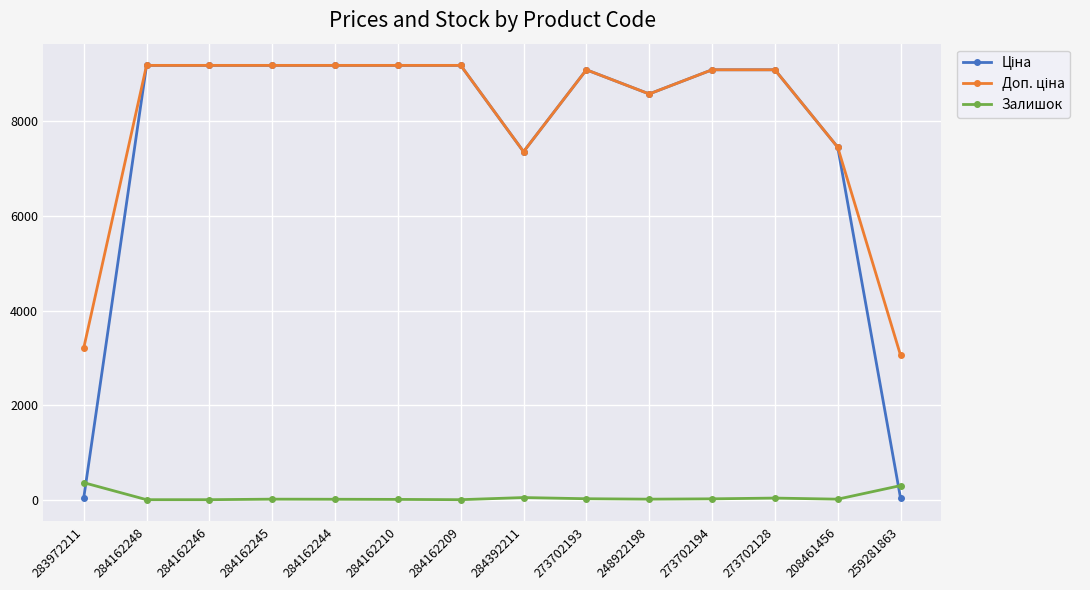

At how many categories does at least one series exceed 6365?

12